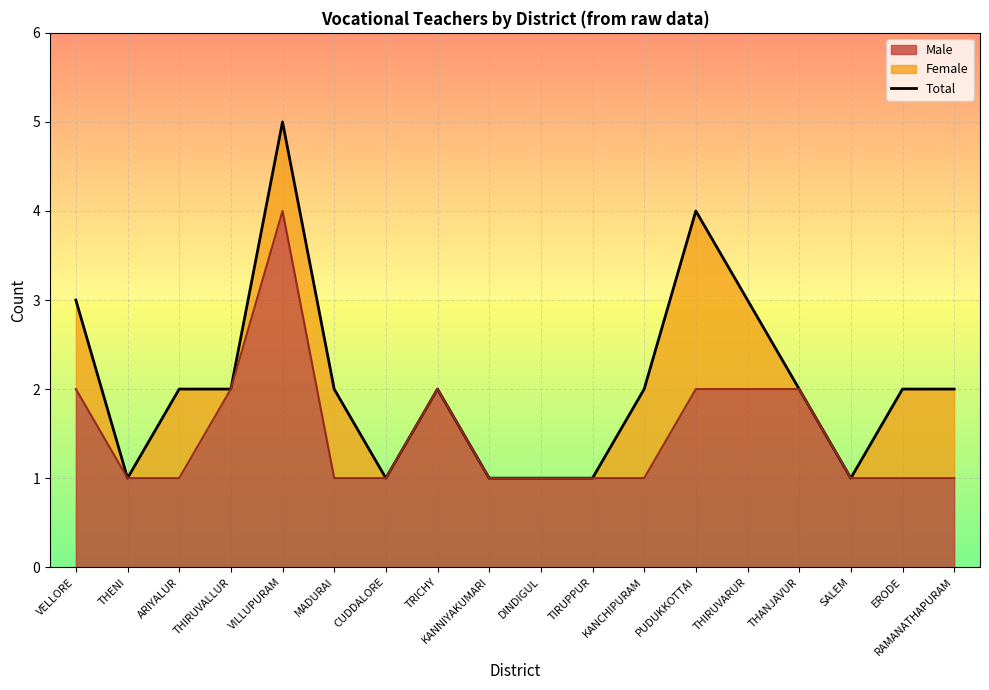

Is it true that the value at MADURAI is 2?

True